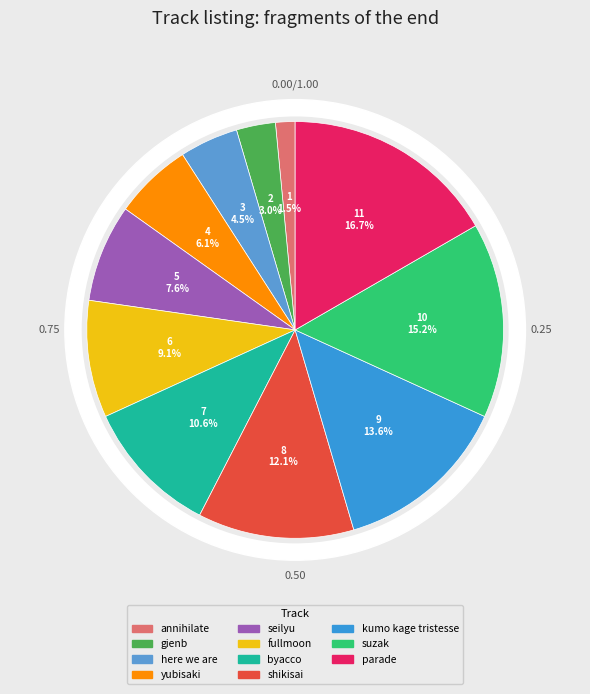

Does any single category account for the majority?

No